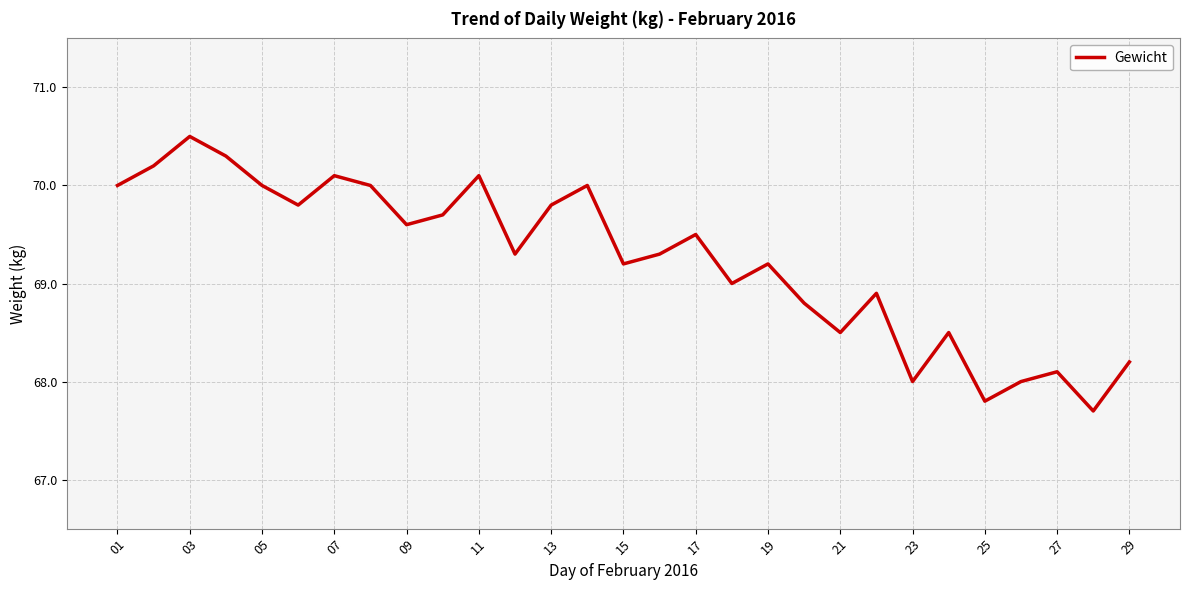

What is the greatest value displayed?

70.5